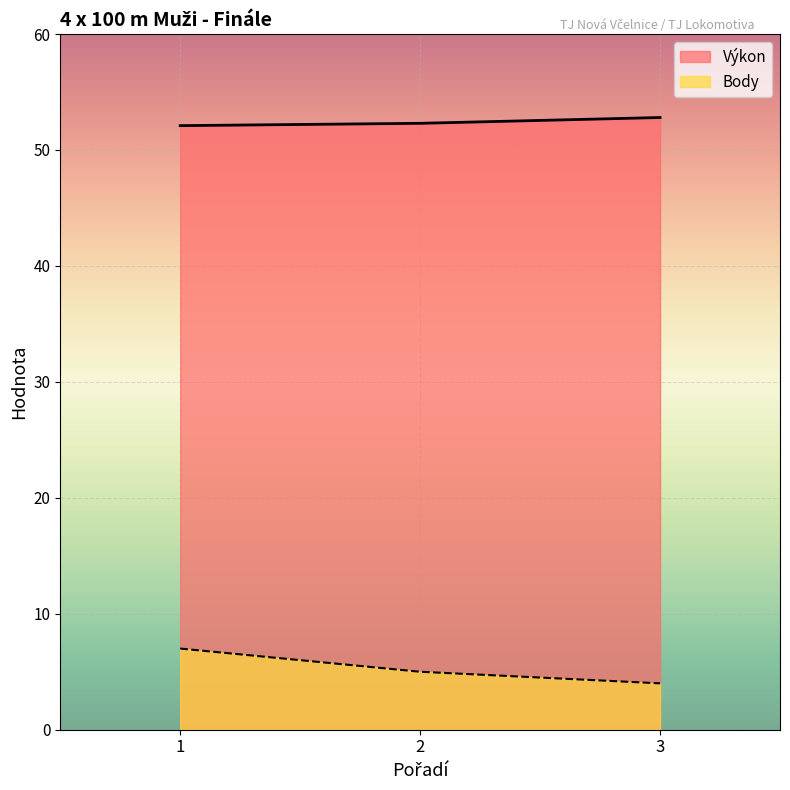

List the labels in order of Výkon value, smallest first.

1, 2, 3